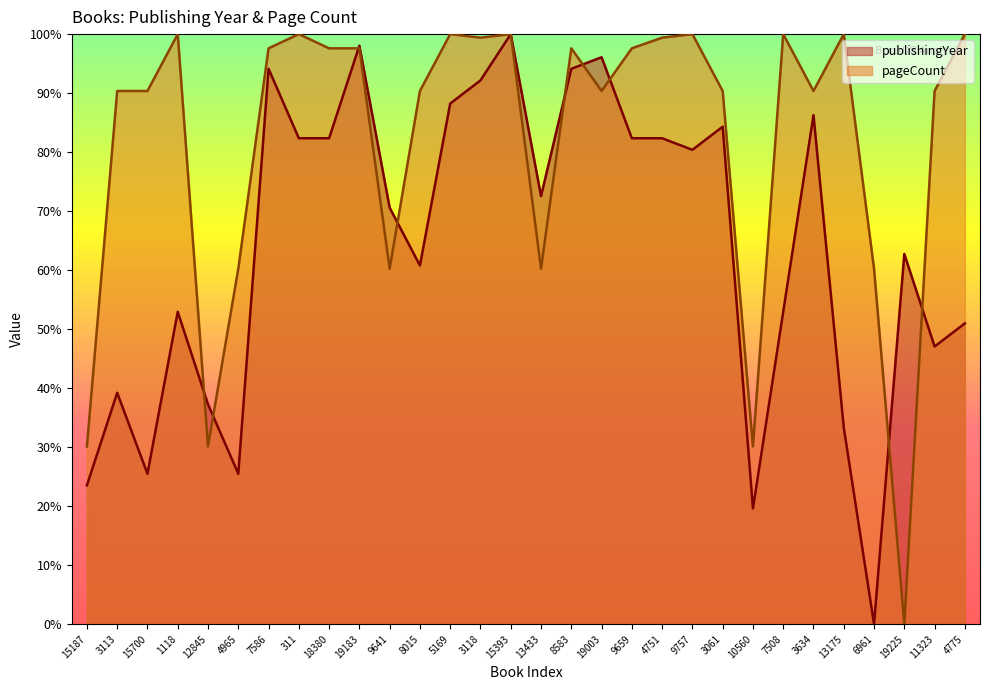

Between 7586 and 5169, which series saw the biggest shift?

publishingYear